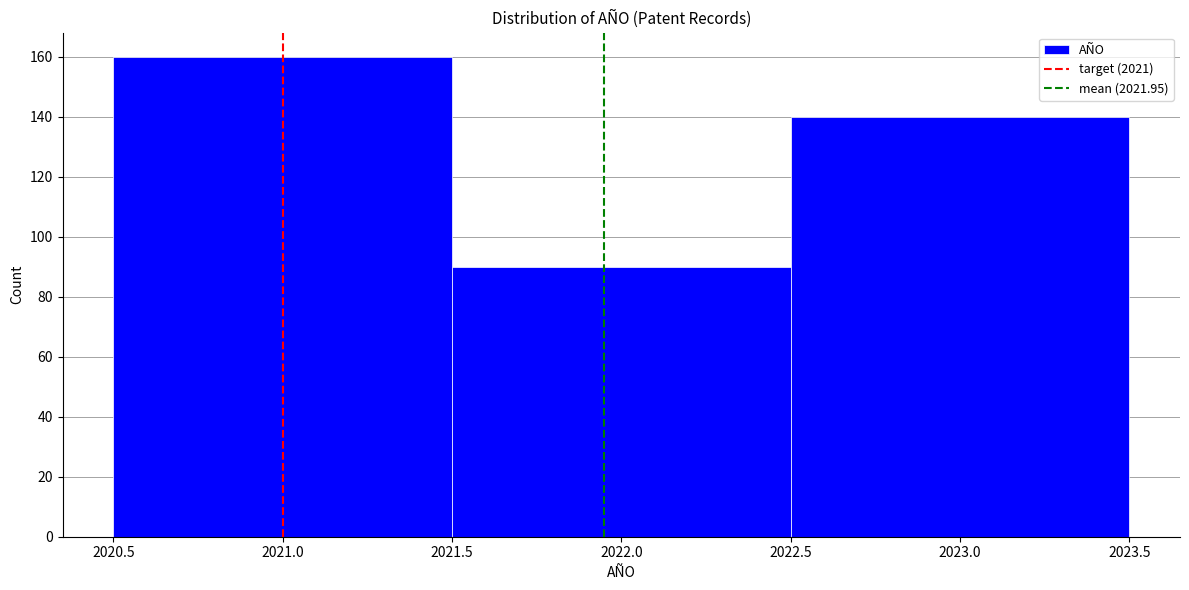

Over which range of the x-axis is the bar tallest?

2020.5 to 2021.5